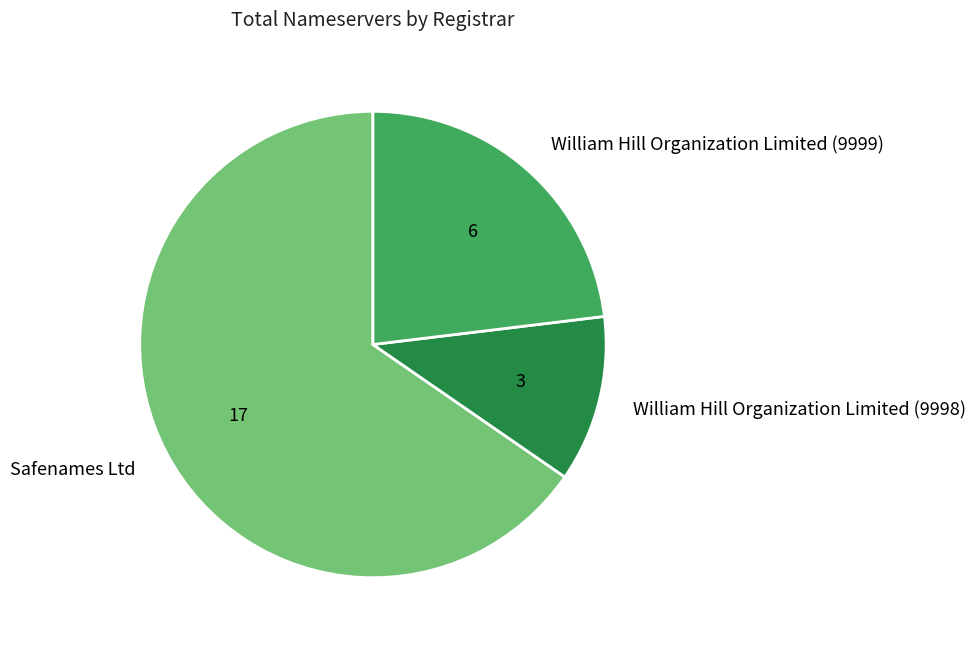

Combined, do William Hill Organization Limited (9998) and William Hill Organization Limited (9999) account for over 50%?

No